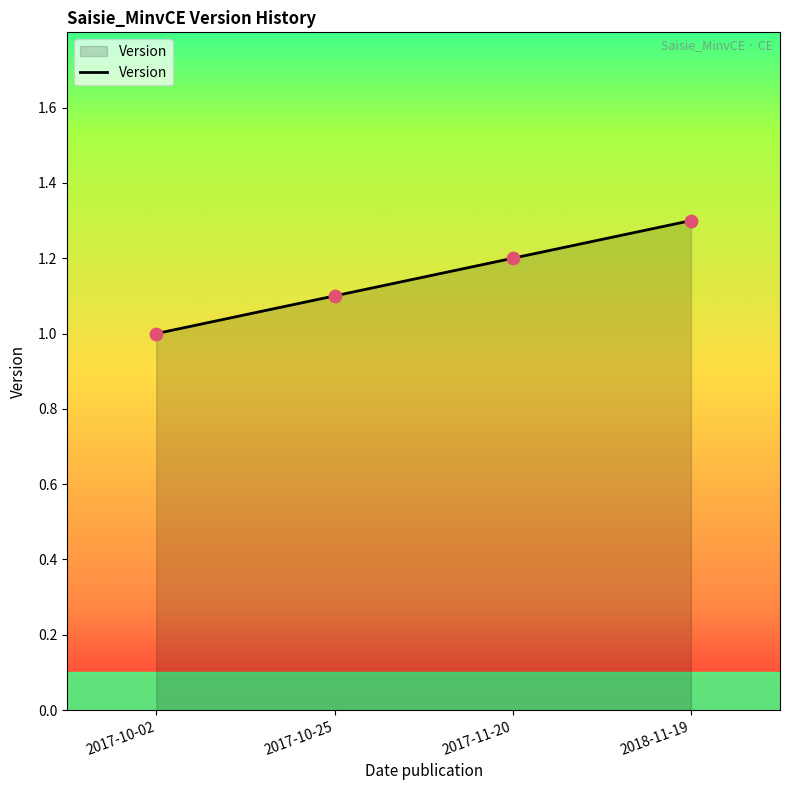

Between 2017-11-20 and 2018-11-19, which is larger?

2018-11-19